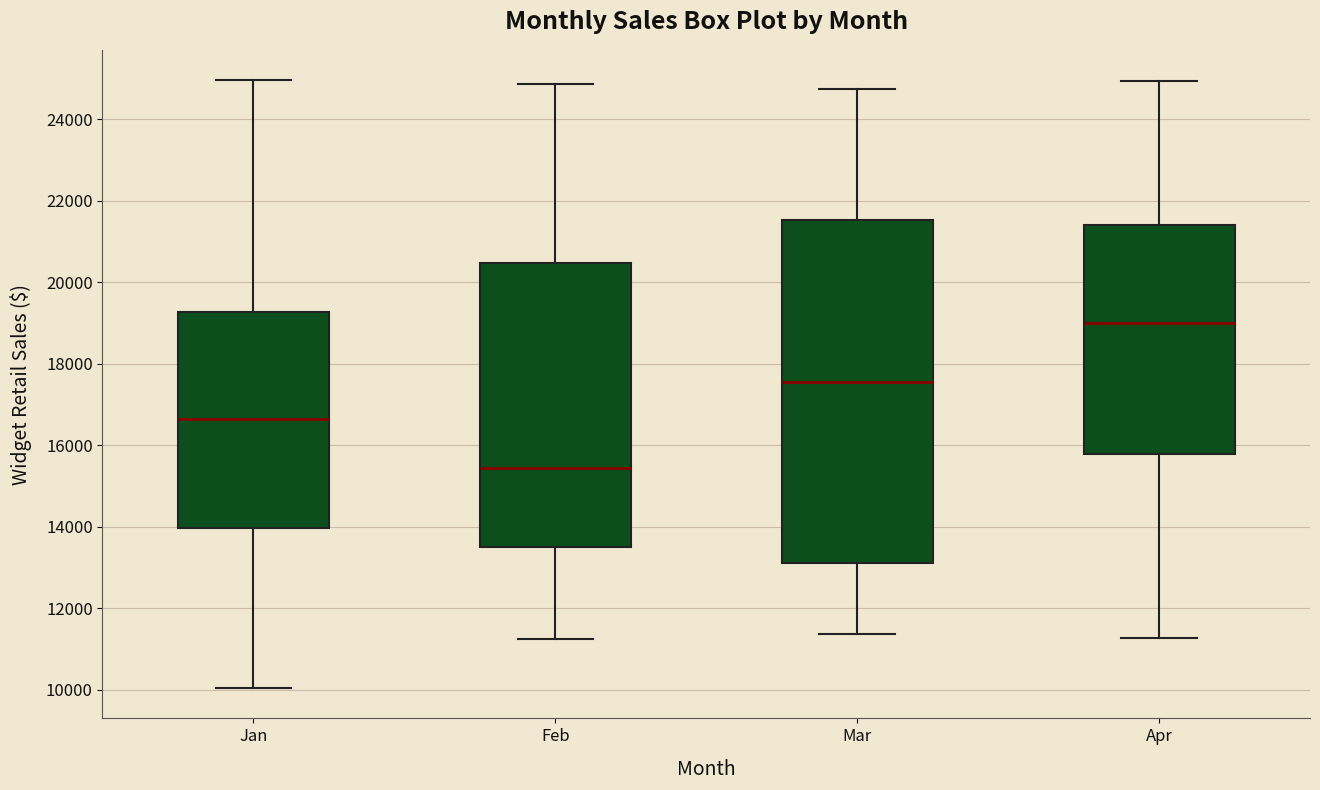

Which box is the tallest, from its lower edge to its upper edge?

Mar